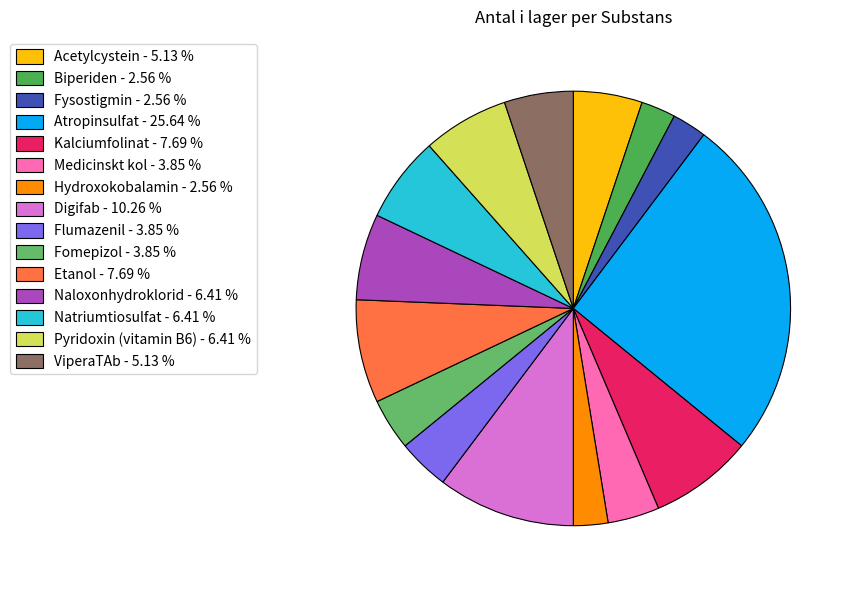

Combined, what portion of the pie is Flumazenil and Hydroxokobalamin?

6.4%